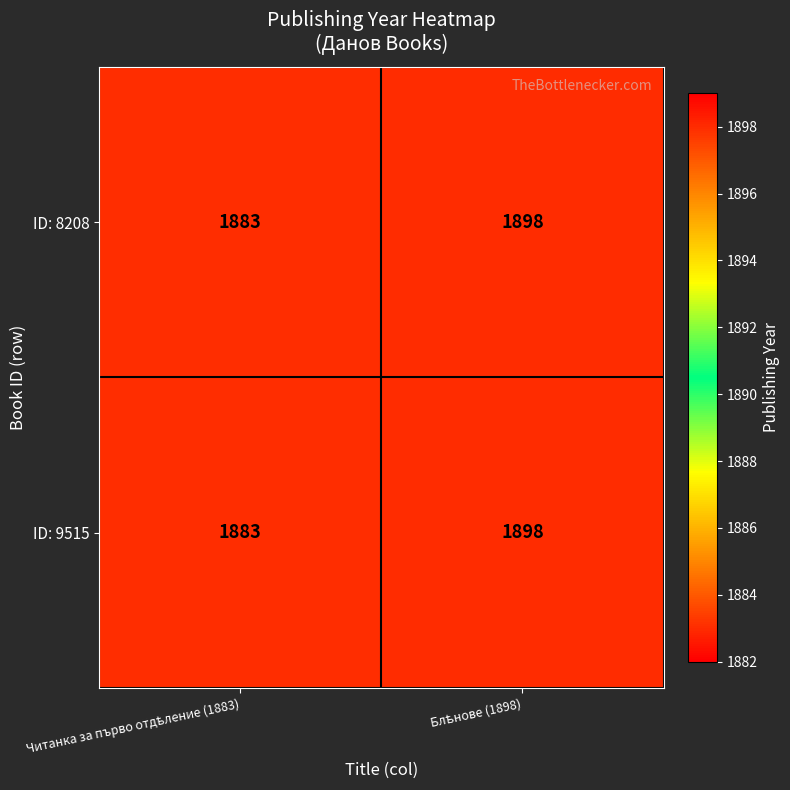

What is the sum of all ID: 8208 values?

3781